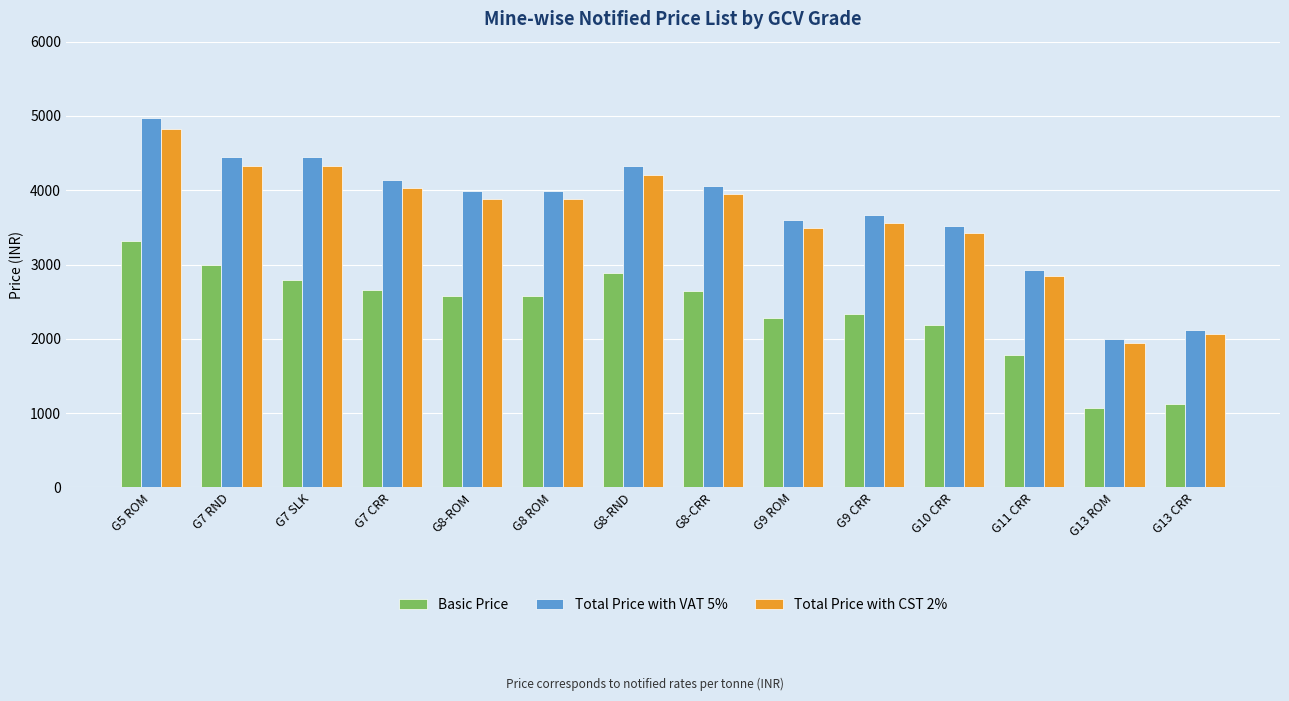

Which series has the largest total across all categories?

Total Price with VAT 5%